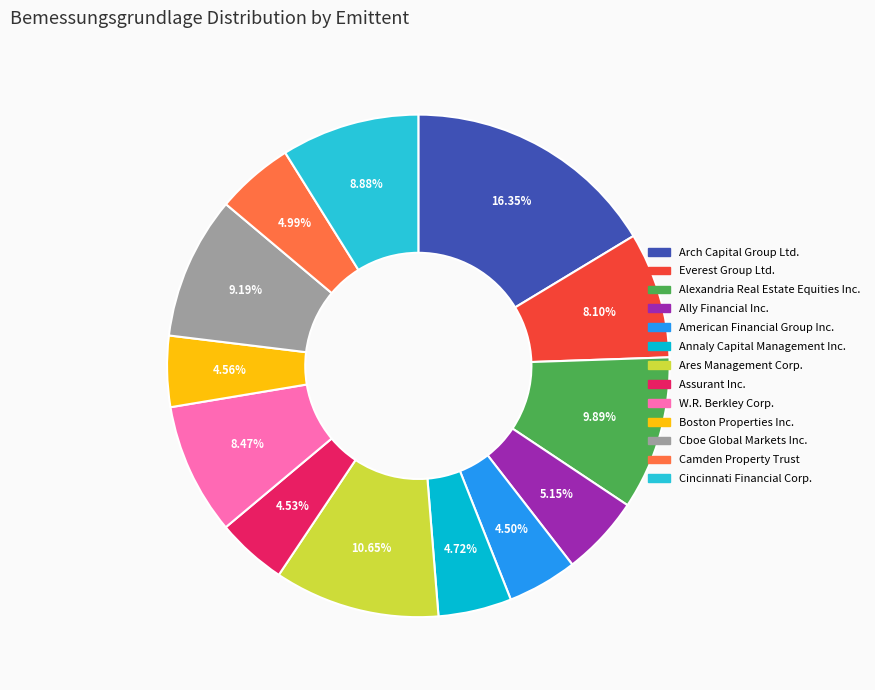

True or false: Cincinnati Financial Corp. accounts for 1% of the total.

False